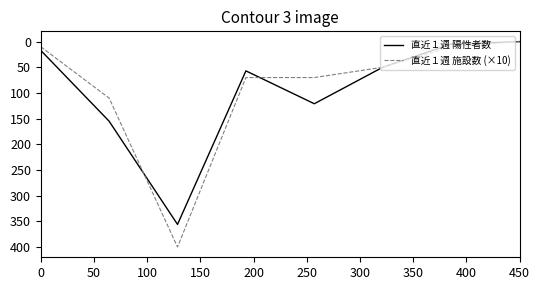

True or false: 直近１週 陽性者数 has more than 0 points higher than both neighbors.

True